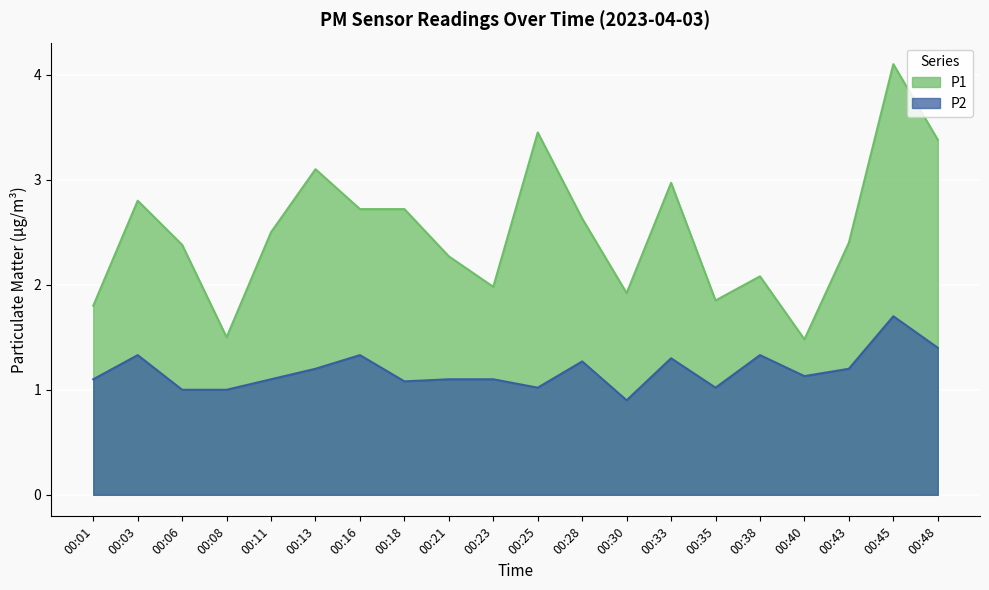

What is the value of the P2 point at the 9th from the left?

1.1